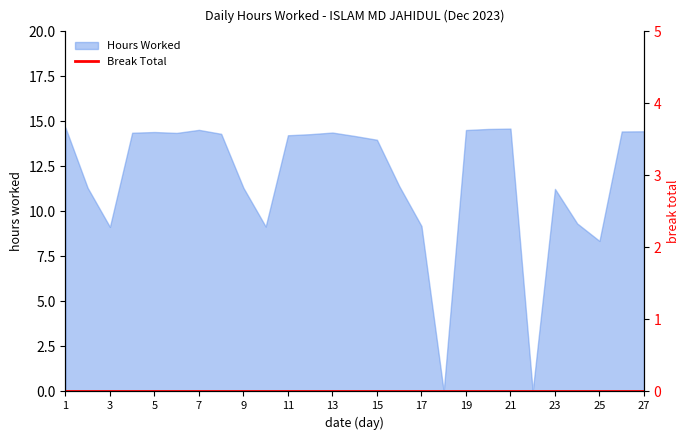

Does the chart display data point markers on the line(s)?

No